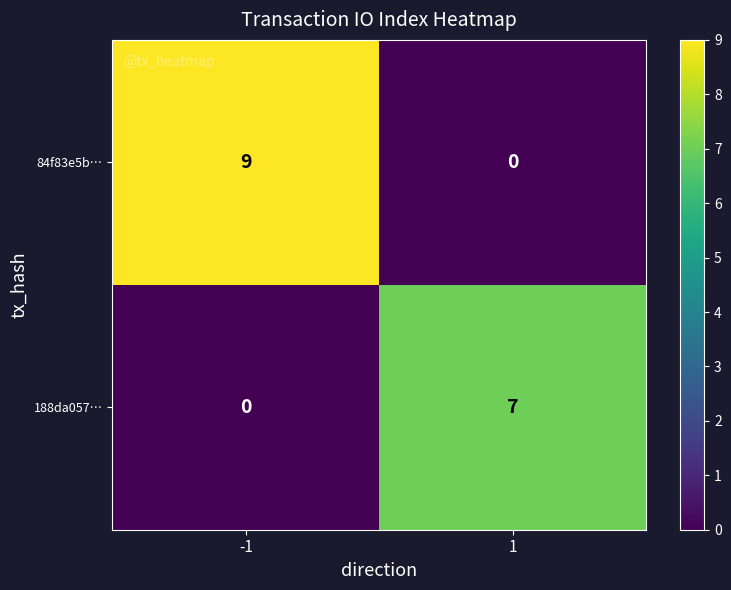

The 84f83e5b… series shows 9 at -1. True or false?

True